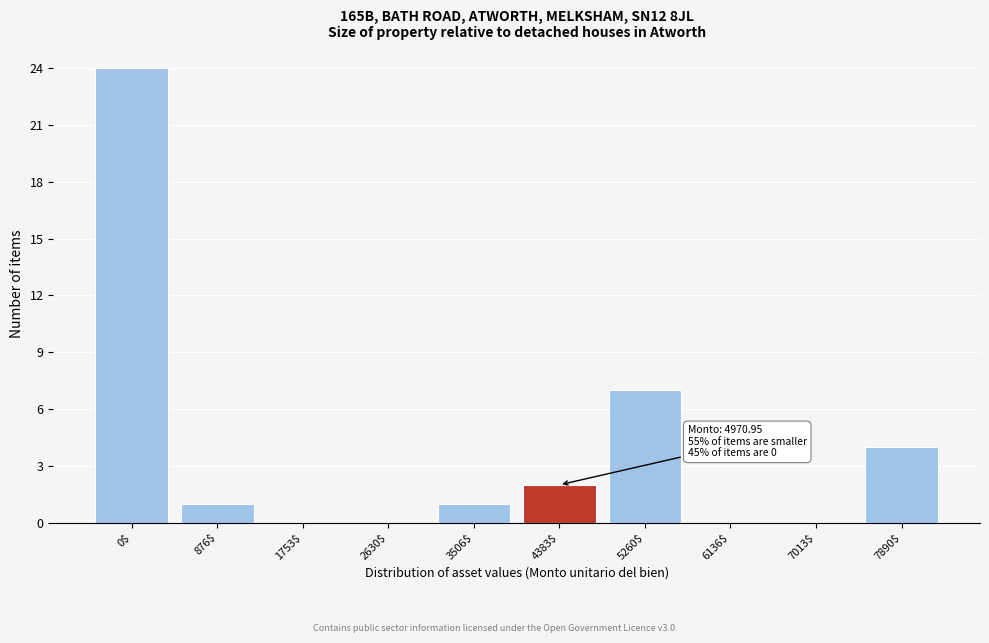

At which category does the chart reach its peak across all series?

0$